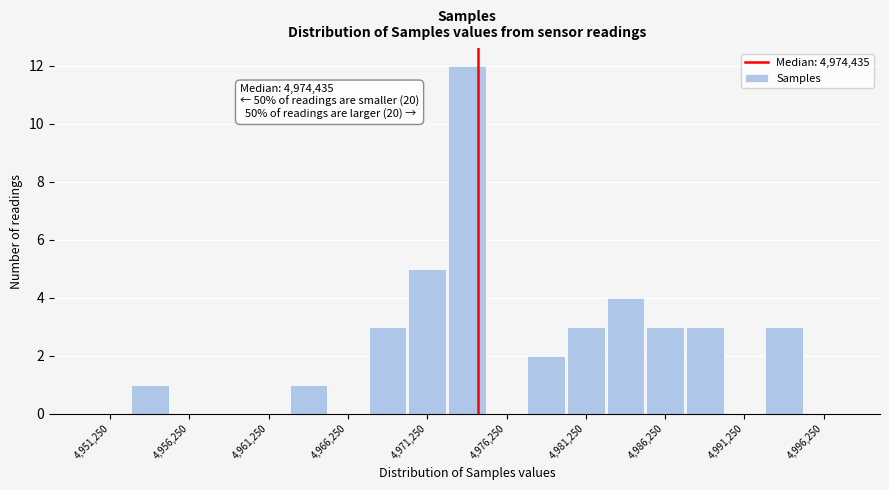

Over which range of the x-axis is the bar tallest?

4972500 to 4975000